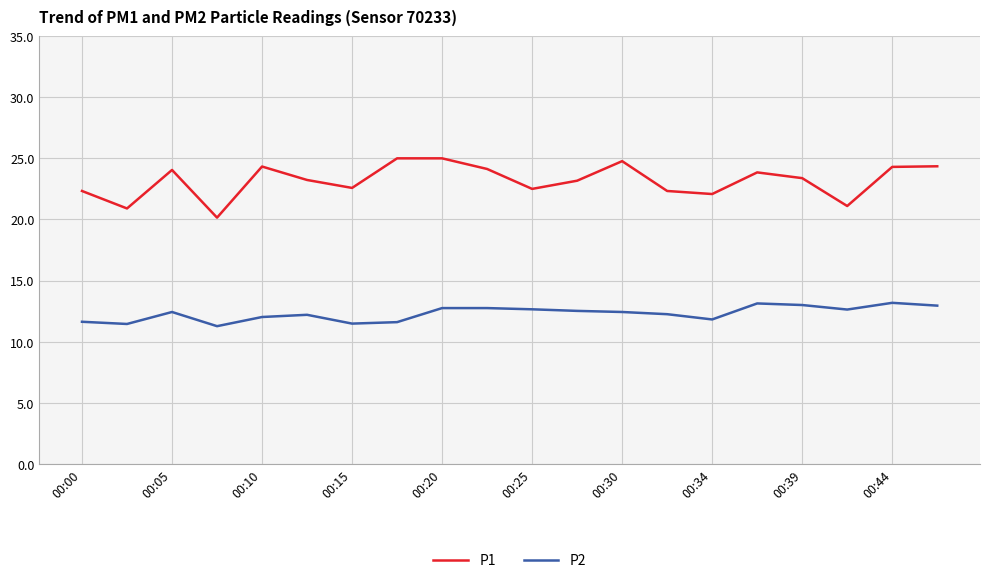

What is the difference between the maximum and minimum values in the P2 series?

1.9